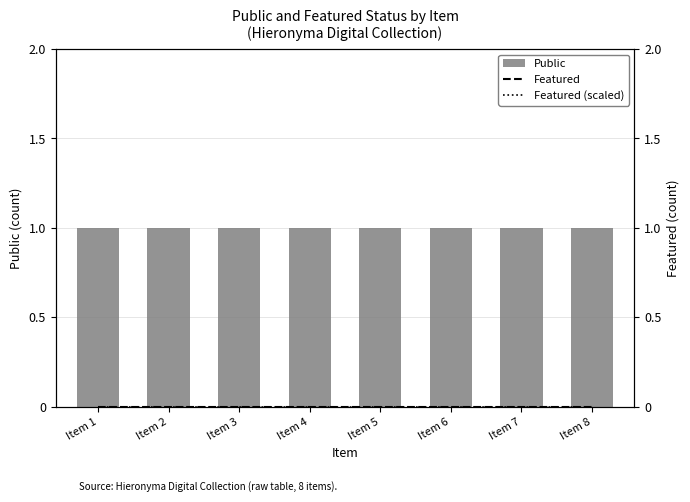

What is the value of the Public bar at the 3rd from the left?

1